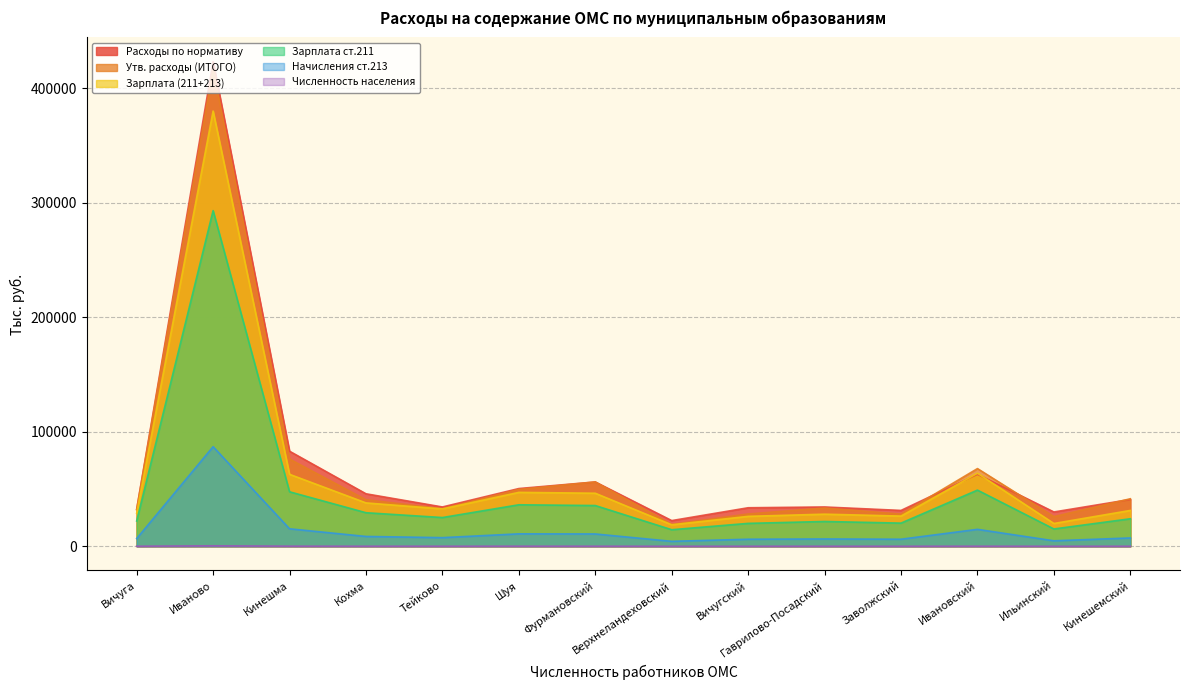

What is the average value of the Расходы по нормативу series?

70028.1